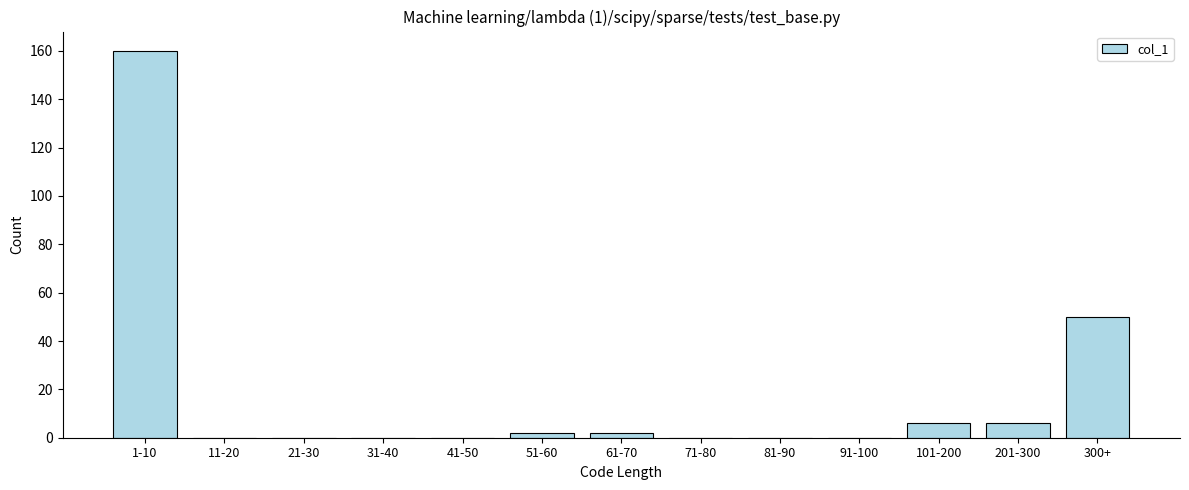

Reading right to left, list all the values displayed in this chart.

300+=50	201-300=6	101-200=6	91-100=0	81-90=0	71-80=0	61-70=2	51-60=2	41-50=0	31-40=0	21-30=0	11-20=0	1-10=160